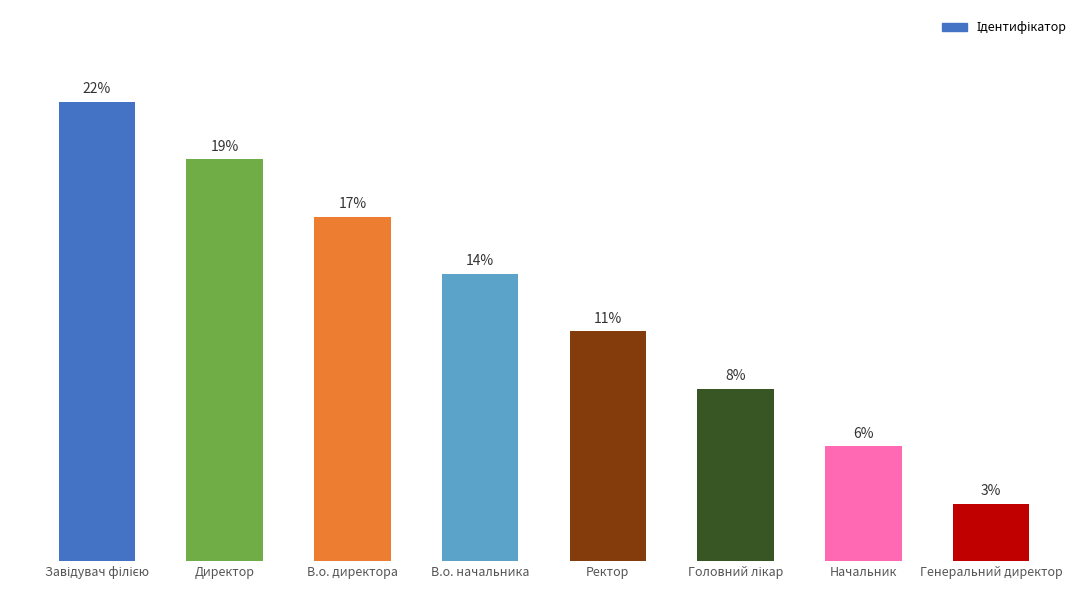

Does the chart contain any negative values?

No